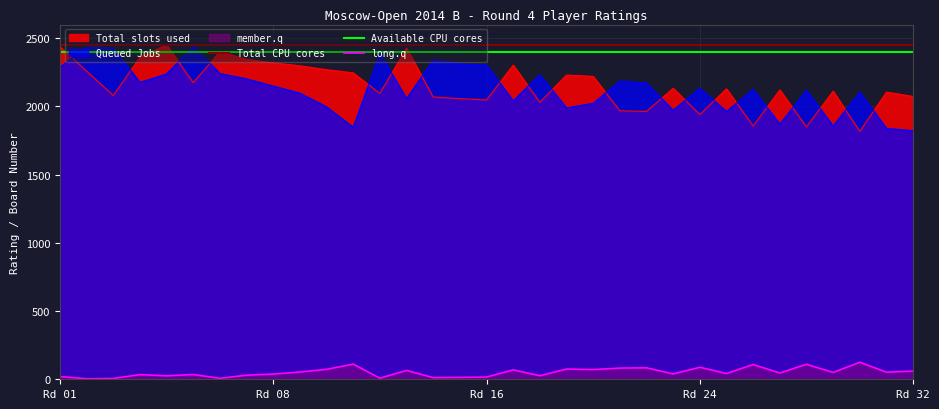

Does the chart have visible grid lines?

Yes